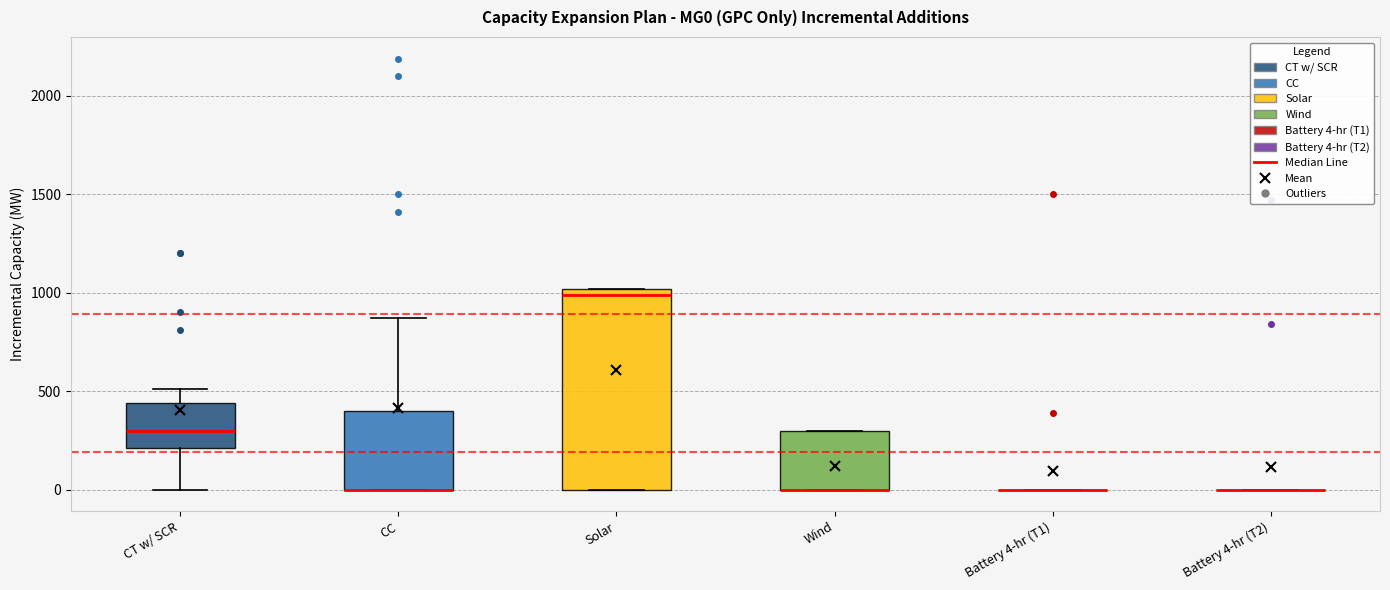

Reading left to right, transcribe this box plot: for each box, give where its median line is, the range the box spans, and where its two whiskers end, as read against the y-axis. The values are not printed on the chart, so give them approximately, as read against the axis.

CT w/ SCR: median 300, box 200 to 450, whiskers 0 to 500
CC: median 0 (drawn on the box's lower edge), box 0 to 400, whiskers 0 to 850
Solar: median 1000 (just below the box's upper edge), box 0 to 1000, whiskers 0 to 1000
Wind: median 0 (drawn on the box's lower edge), box 0 to 300, whiskers 0 to 300
Battery 4-hr (T1): box collapsed to a line at 0, whiskers 0 to 0
Battery 4-hr (T2): box collapsed to a line at 0, whiskers 0 to 0